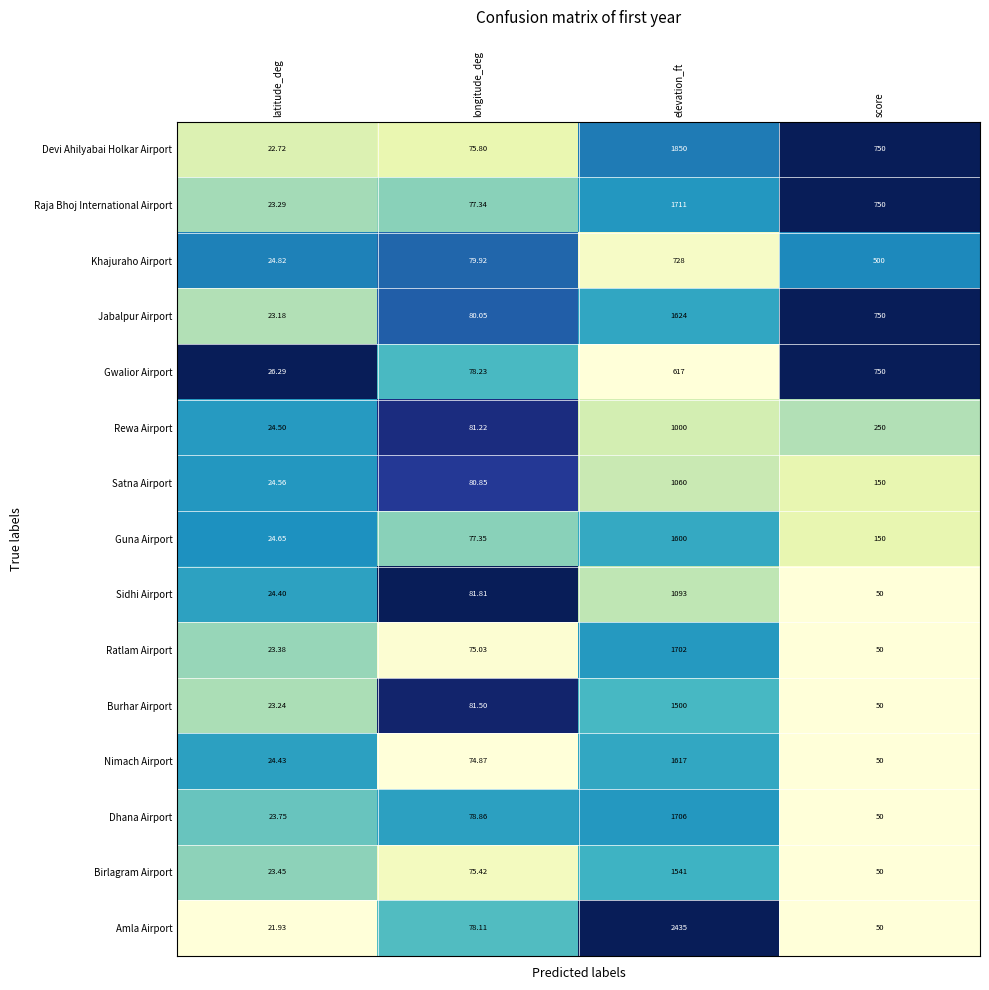

Which series has the widest spread of values?

Amla Airport